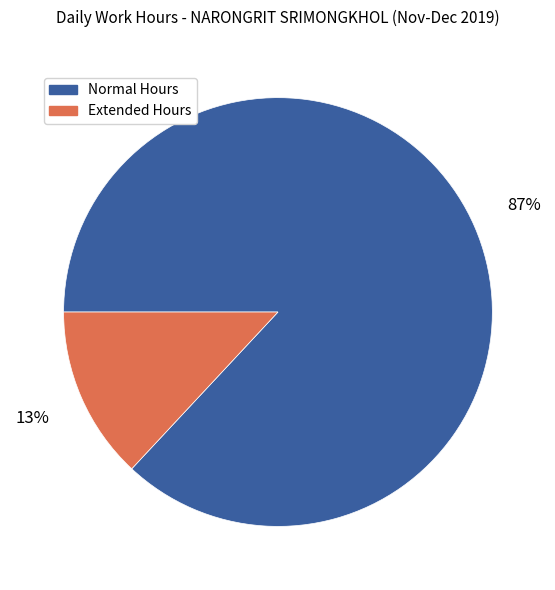

True or false: Extended Hours accounts for 13% of the total.

True